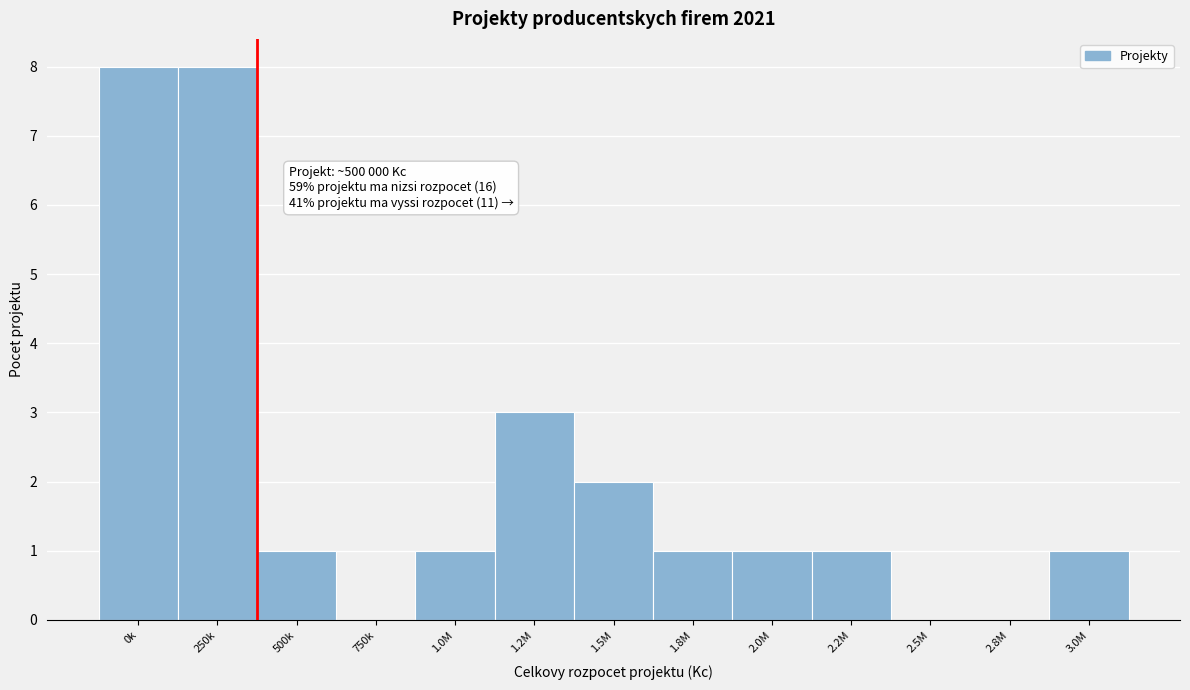

Reading left to right, transcribe all the data shown in this chart.

0k=8	250k=8	500k=1	750k=0	1.0M=1	1.2M=3	1.5M=2	1.8M=1	2.0M=1	2.2M=1	2.5M=0	2.8M=0	3.0M=1